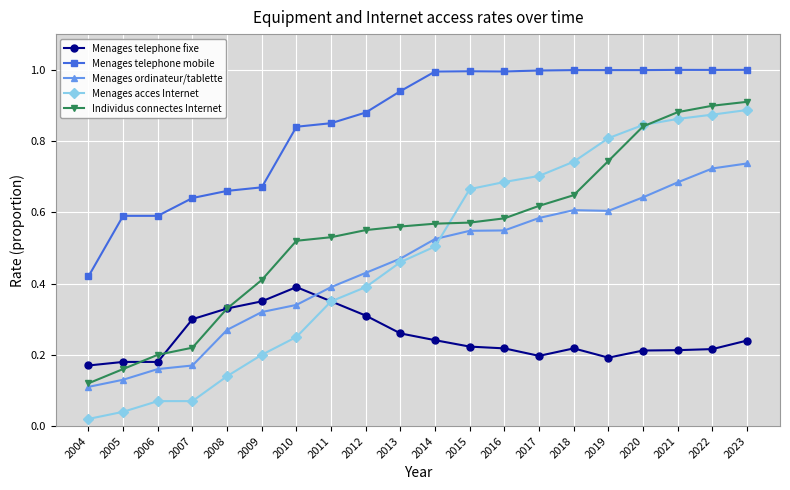

True or false: Menages ordinateur/tablette and Menages telephone fixe intersect in this chart.

True